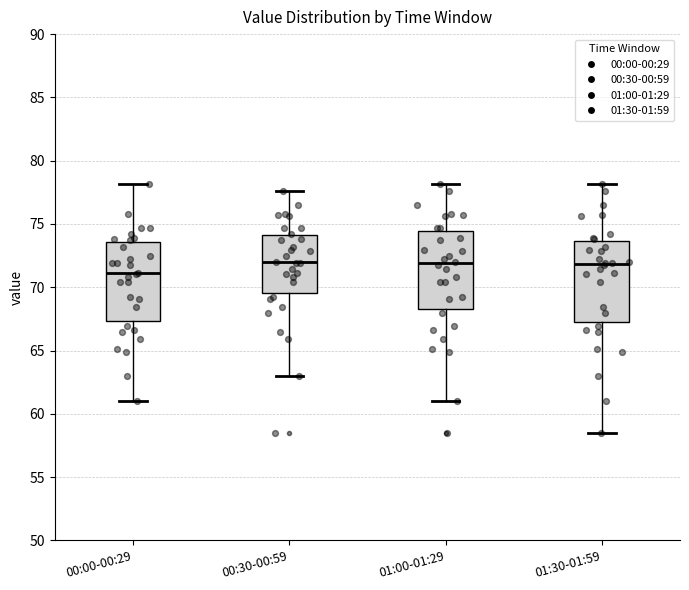

Where does the median line of the box for 01:00-01:29 sit on the y-axis? The values are not printed on the chart, so give them approximately, as read against the axis.

72.0